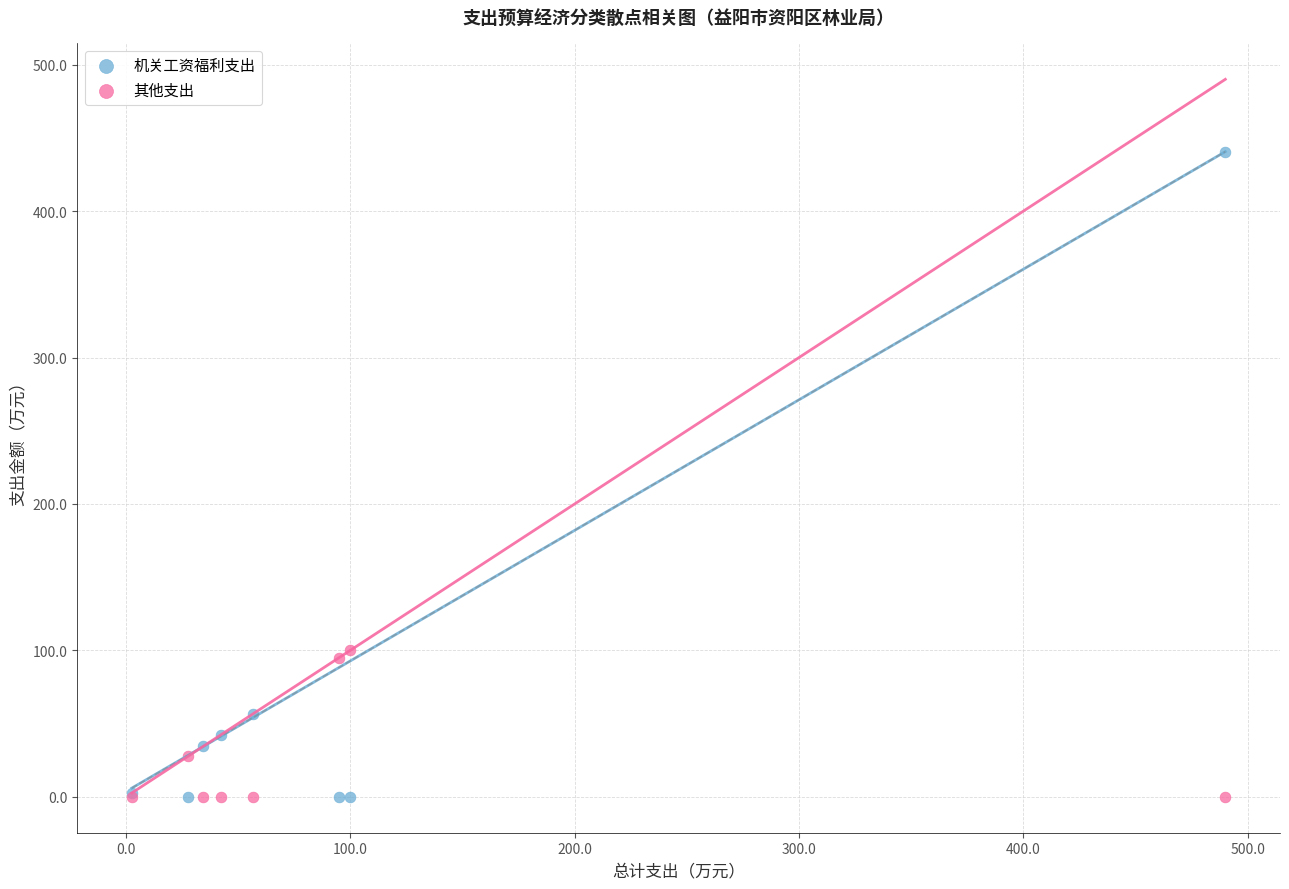

Which series has the largest Y range (max minus min)?

机关工资福利支出